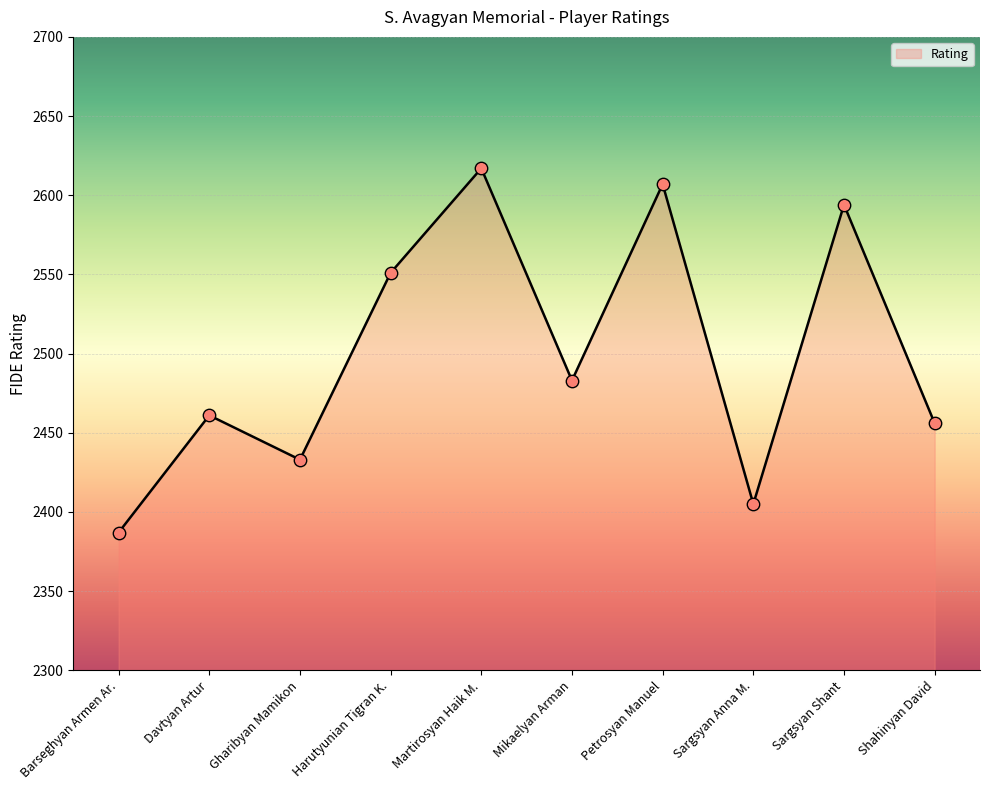

Which has a higher value, Davtyan Artur or Harutyunian Tigran K.?

Harutyunian Tigran K.